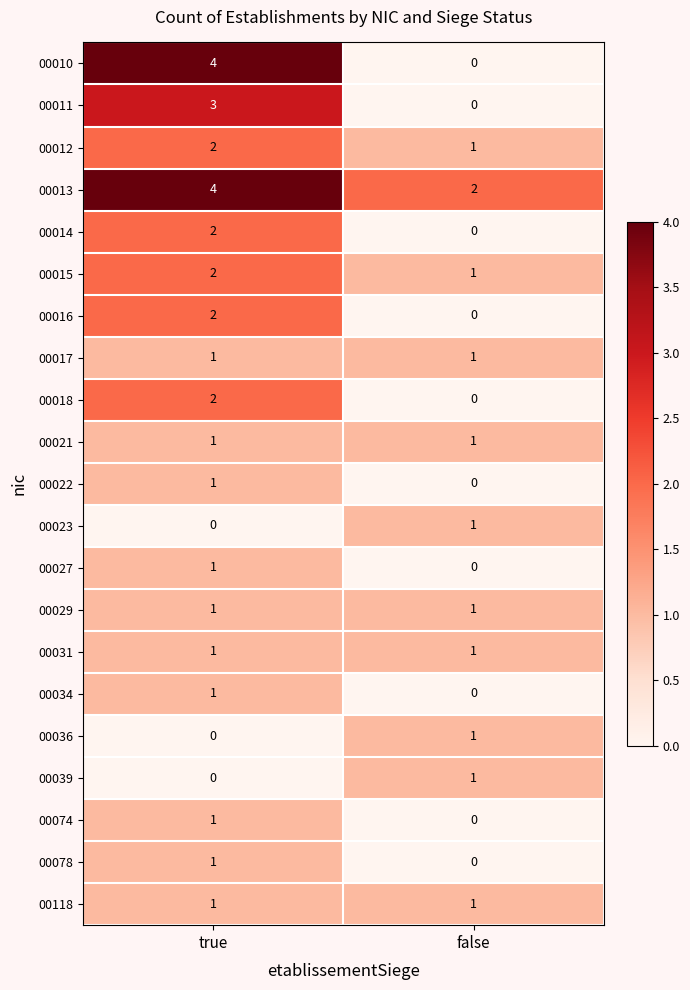

Is it true that 00039 equals -1 at true?

False